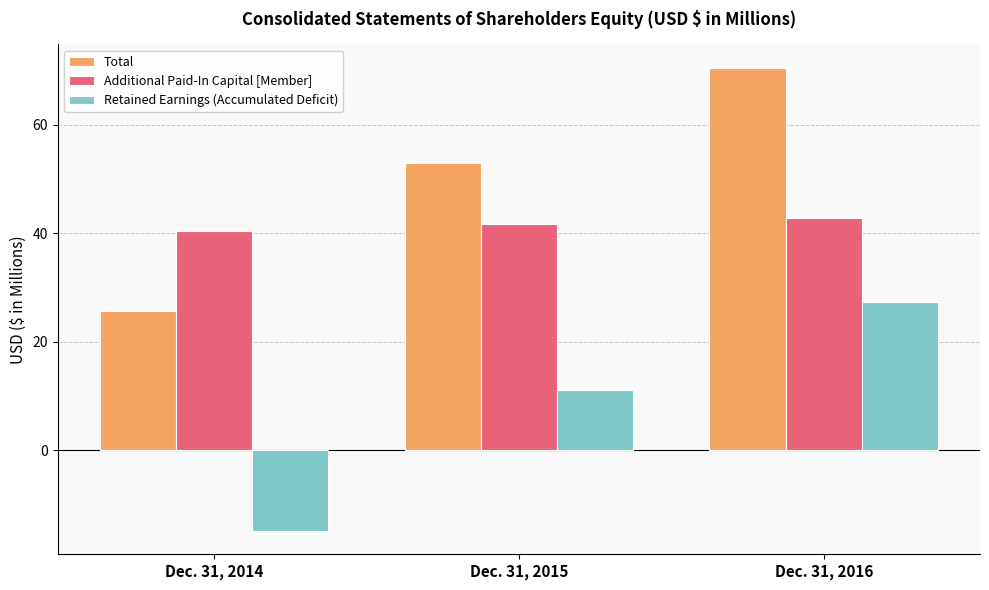

How many values in the Retained Earnings (Accumulated Deficit) series exceed 11?

2